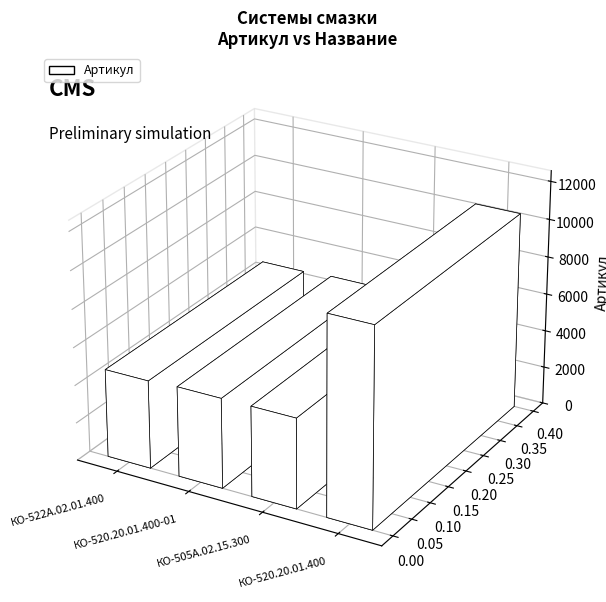

Rank the categories by value from lowest to highest.

КО-522А.02.01.400, КО-520.20.01.400-01, КО-505А.02.15.300, КО-520.20.01.400